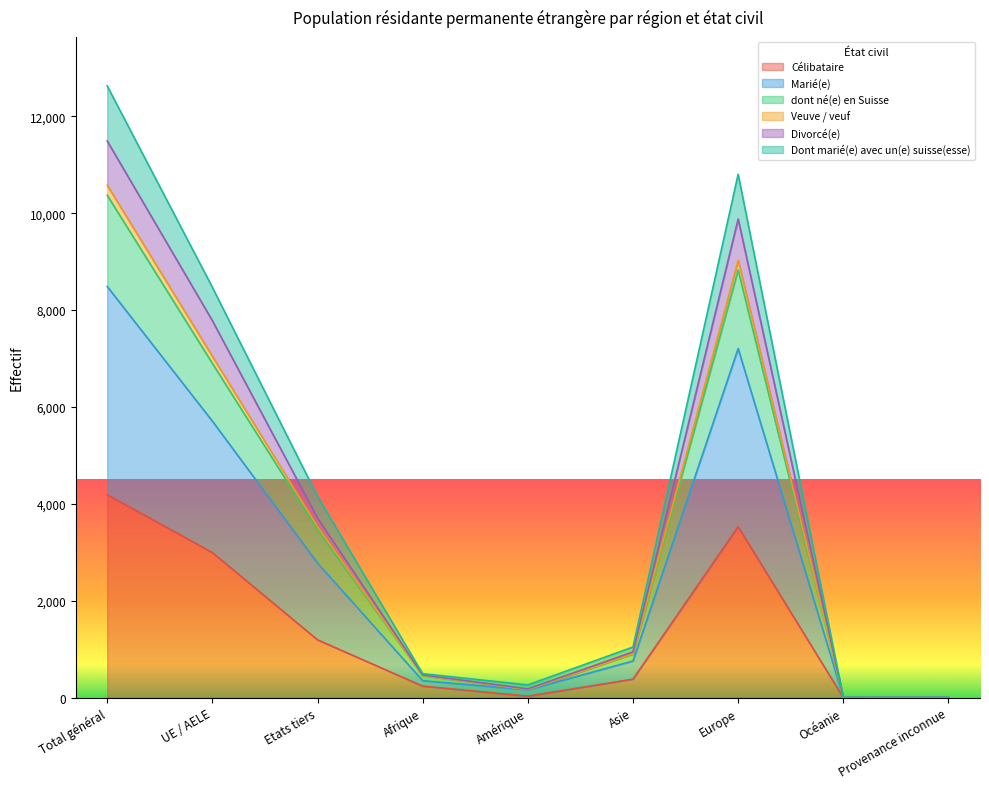

What is the label of the 5th point from the left?

Amérique